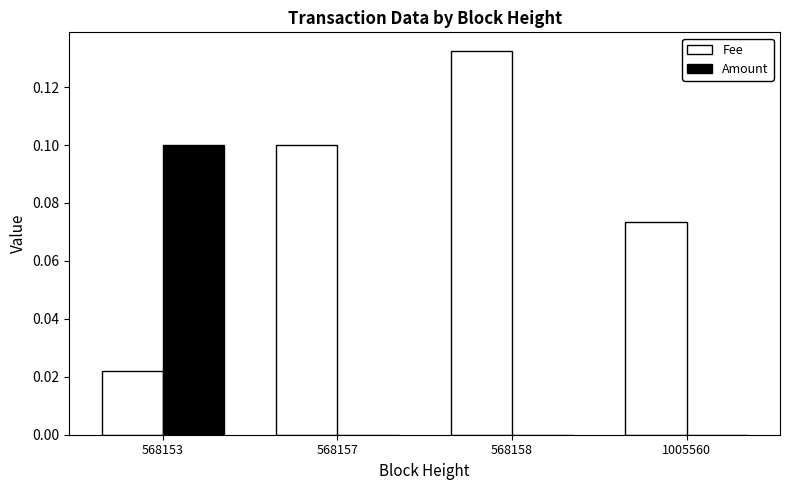

Count the number of data series in this chart.

2